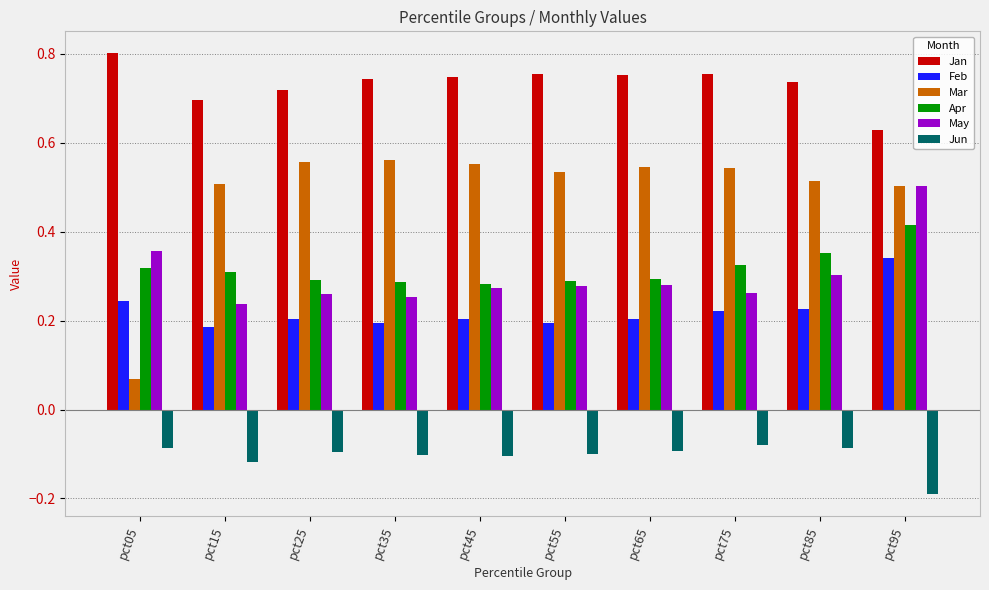

How many groups of bars are there?

10